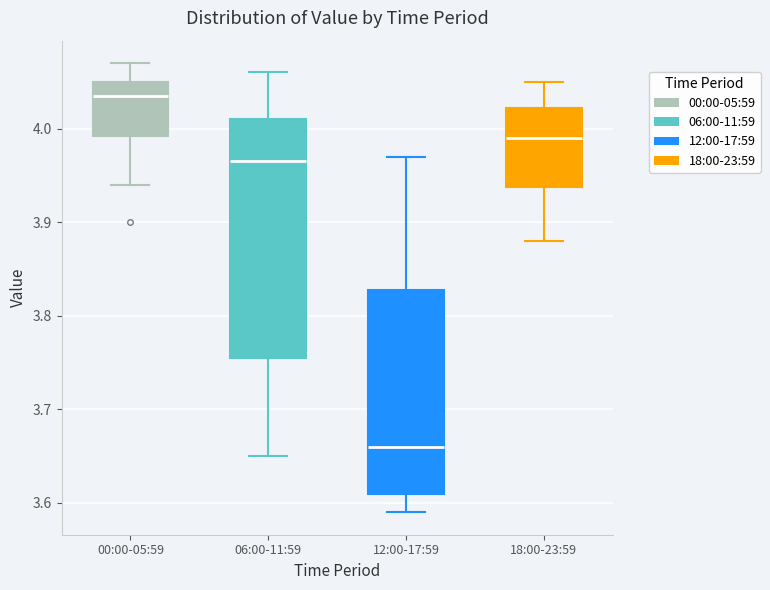

Which box's median line is the highest?

00:00-05:59